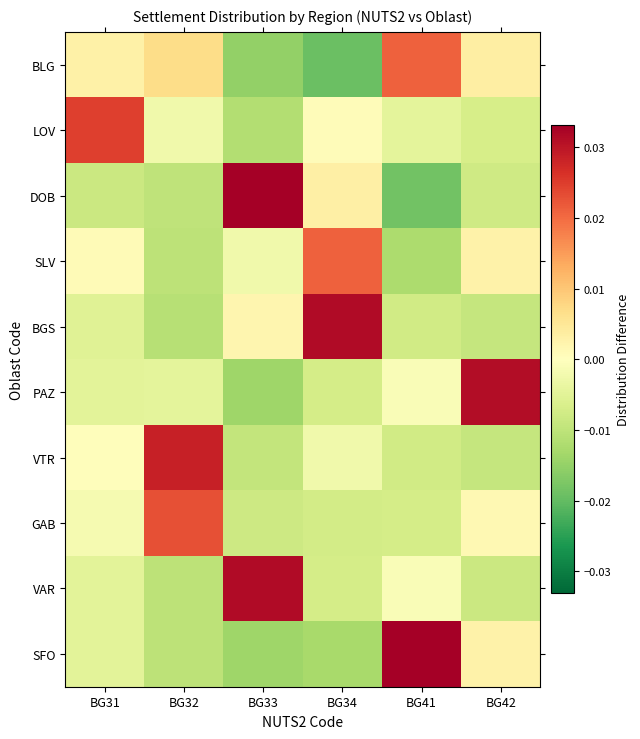

Reading left to right, what are all the values shown in this chart?

BLG: BG31=0.0	BG32=0.0	BG33=-0.0	BG34=-0.0	BG41=0.0	BG42=0.0
LOV: BG31=0.0	BG32=-0.0	BG33=-0.0	BG34=0.0	BG41=-0.0	BG42=-0.0
DOB: BG31=-0.0	BG32=-0.0	BG33=0.0	BG34=0.0	BG41=-0.0	BG42=-0.0
SLV: BG31=0.0	BG32=-0.0	BG33=-0.0	BG34=0.0	BG41=-0.0	BG42=0.0
BGS: BG31=-0.0	BG32=-0.0	BG33=0.0	BG34=0.0	BG41=-0.0	BG42=-0.0
PAZ: BG31=-0.0	BG32=-0.0	BG33=-0.0	BG34=-0.0	BG41=-0.0	BG42=0.0
VTR: BG31=0.0	BG32=0.0	BG33=-0.0	BG34=-0.0	BG41=-0.0	BG42=-0.0
GAB: BG31=-0.0	BG32=0.0	BG33=-0.0	BG34=-0.0	BG41=-0.0	BG42=0.0
VAR: BG31=-0.0	BG32=-0.0	BG33=0.0	BG34=-0.0	BG41=-0.0	BG42=-0.0
SFO: BG31=-0.0	BG32=-0.0	BG33=-0.0	BG34=-0.0	BG41=0.0	BG42=0.0